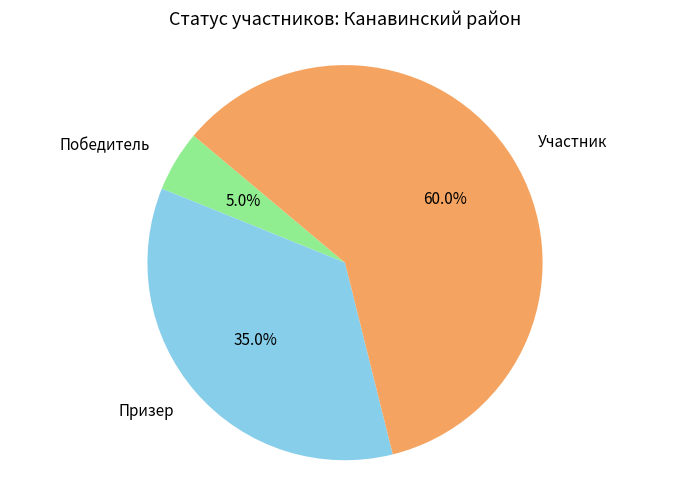

Which slice represents more than half of the pie?

Участник